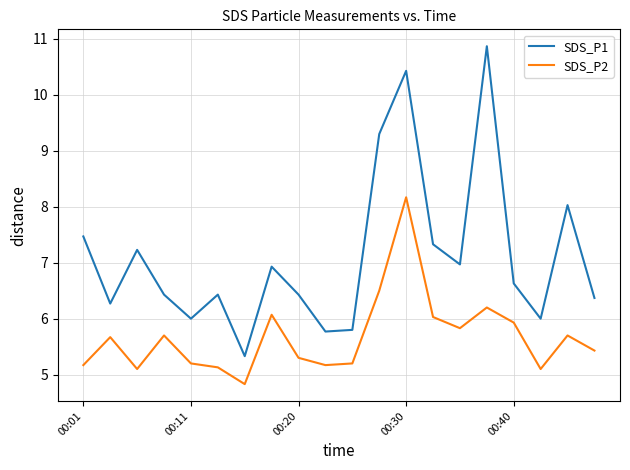

True or false: SDS_P1 and SDS_P2 intersect in this chart.

False